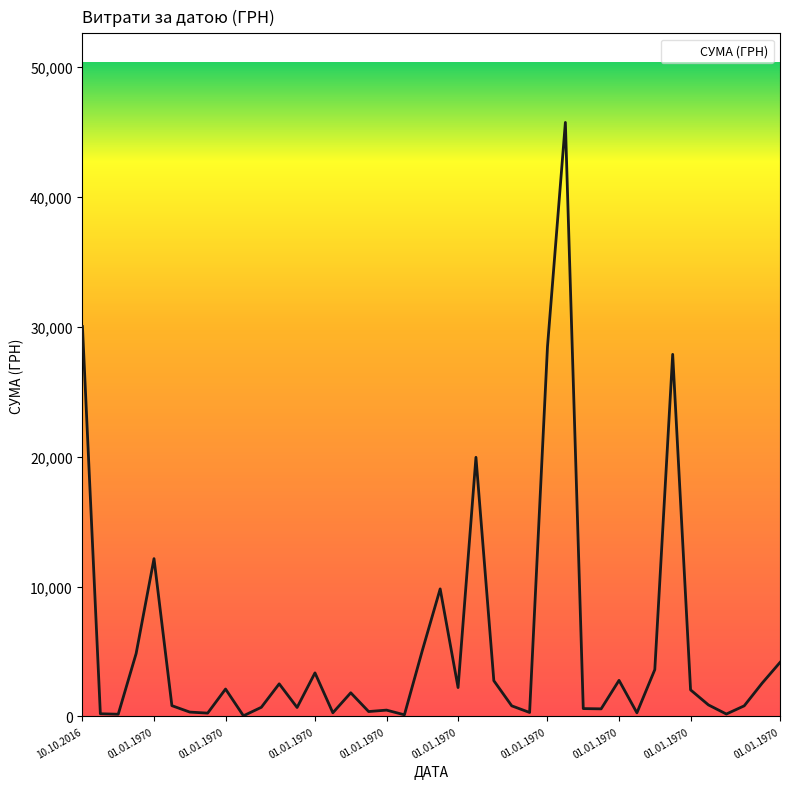

What is the sum of all values?

222666.5